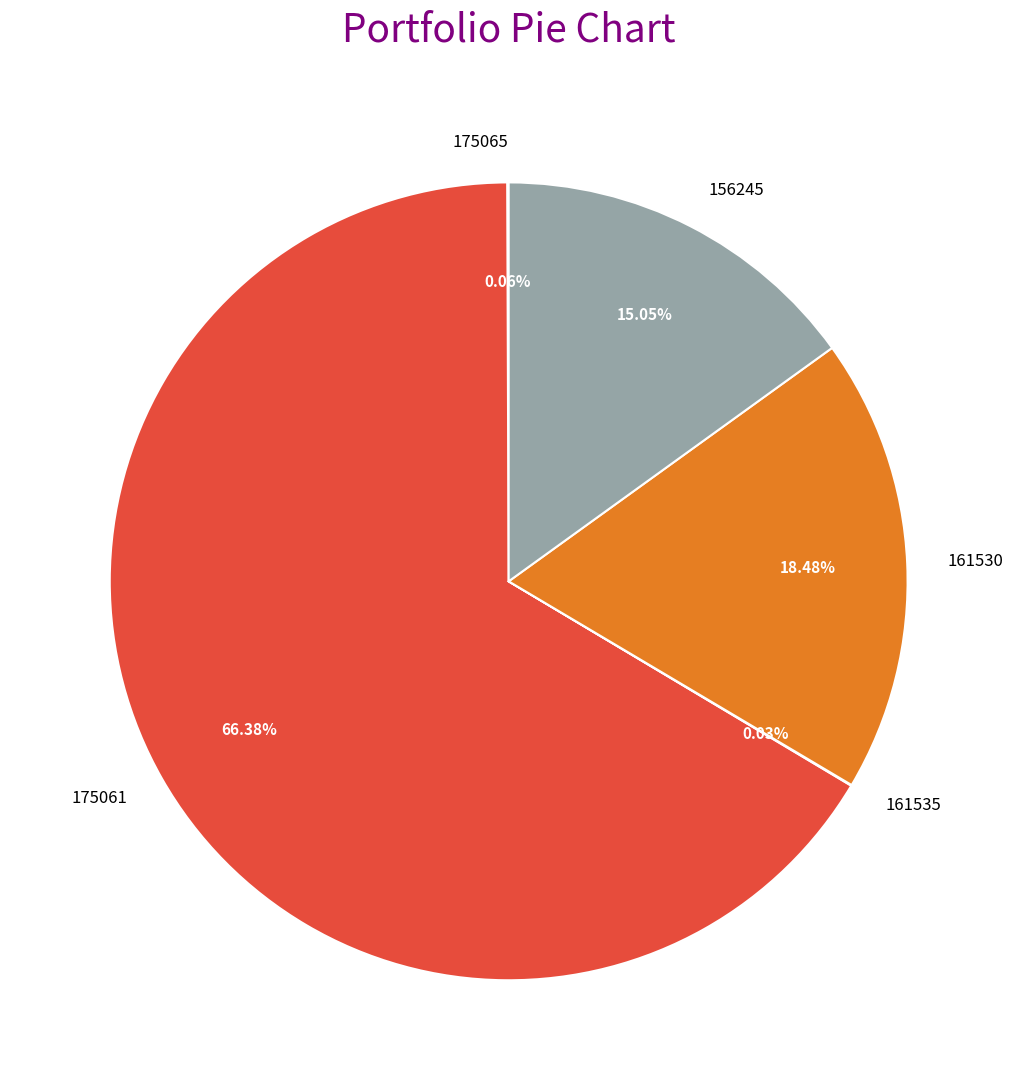

What is the majority slice?

175061